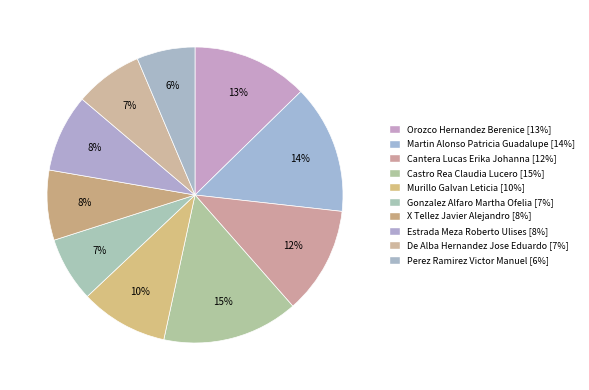

What is the largest slice in the pie chart?

Castro Rea Claudia Lucero